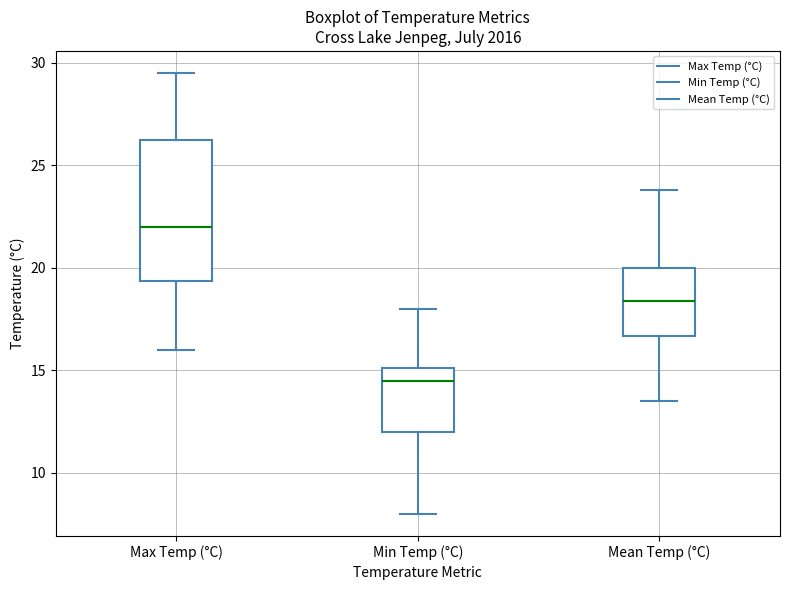

Reading left to right, read every box against the y-axis: the position of its median line, the range the box covers, and the ends of its whiskers. The values are not printed on the chart, so give them approximately, as read against the axis.

Max Temp (°C): median 22.0, box 19.5 to 26.5, whiskers 16.0 to 29.5
Min Temp (°C): median 14.5, box 12.0 to 15.0, whiskers 8.0 to 18.0
Mean Temp (°C): median 18.5, box 16.5 to 20.0, whiskers 13.5 to 24.0